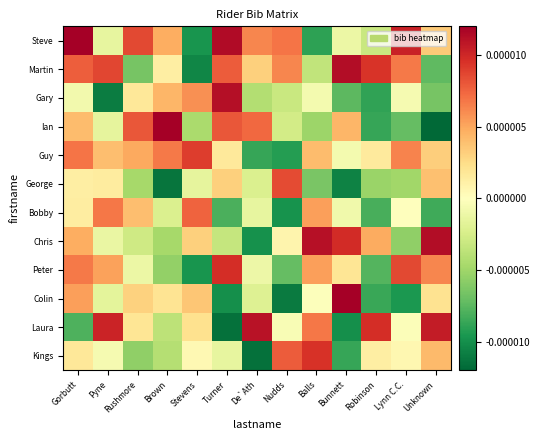

Rank the series at Stevens from lowest to highest value.

Martin, Steve, Peter, Ian, George, Kings, Laura, Chris, Colin, Gary, Bobby, Guy